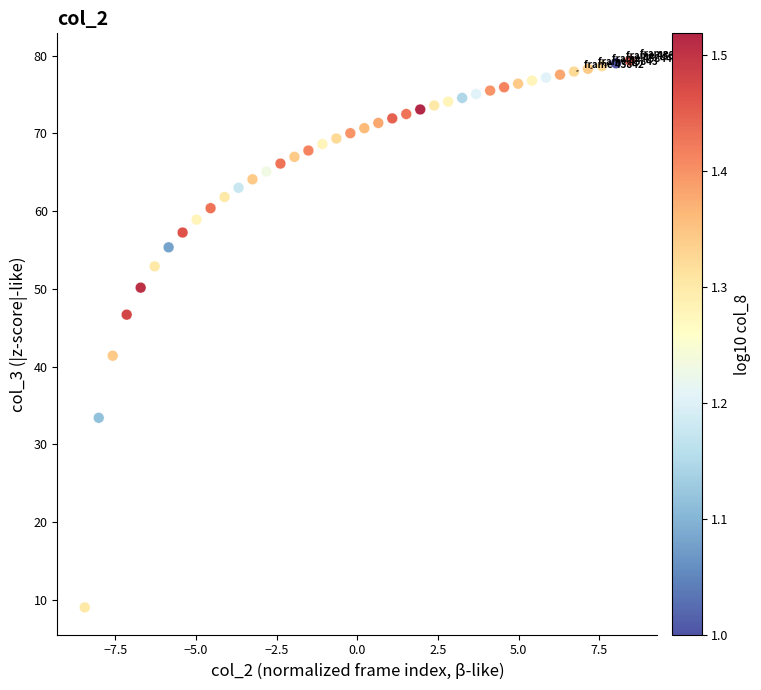

What is the range of Y values (max minus min)?

70.3